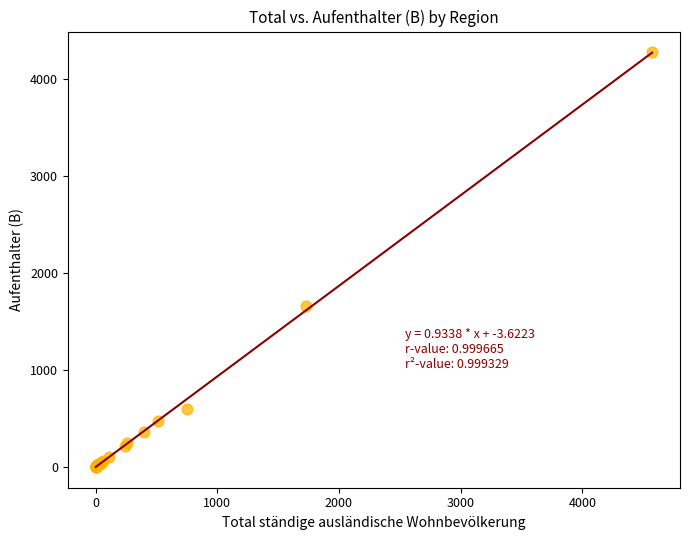

What Y value in the scatter plot is closest to 2136?

1654